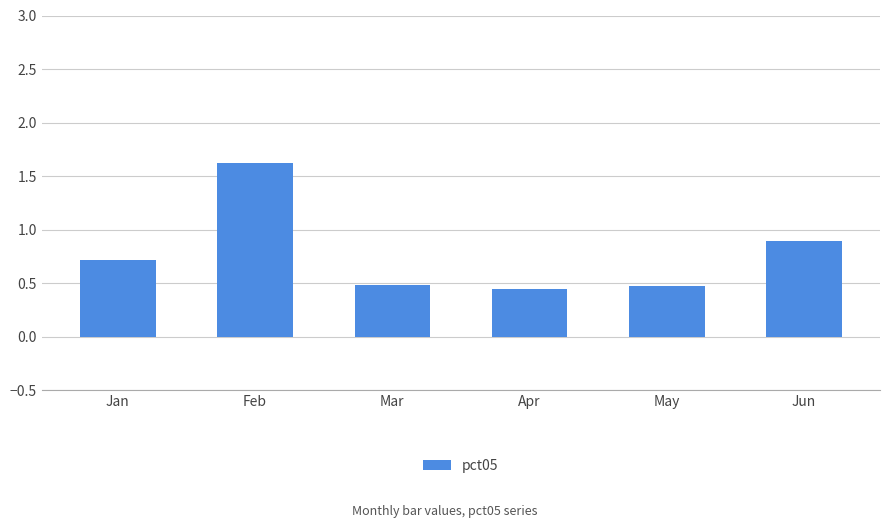

What is the change in value from Jan to Apr?

-0.3